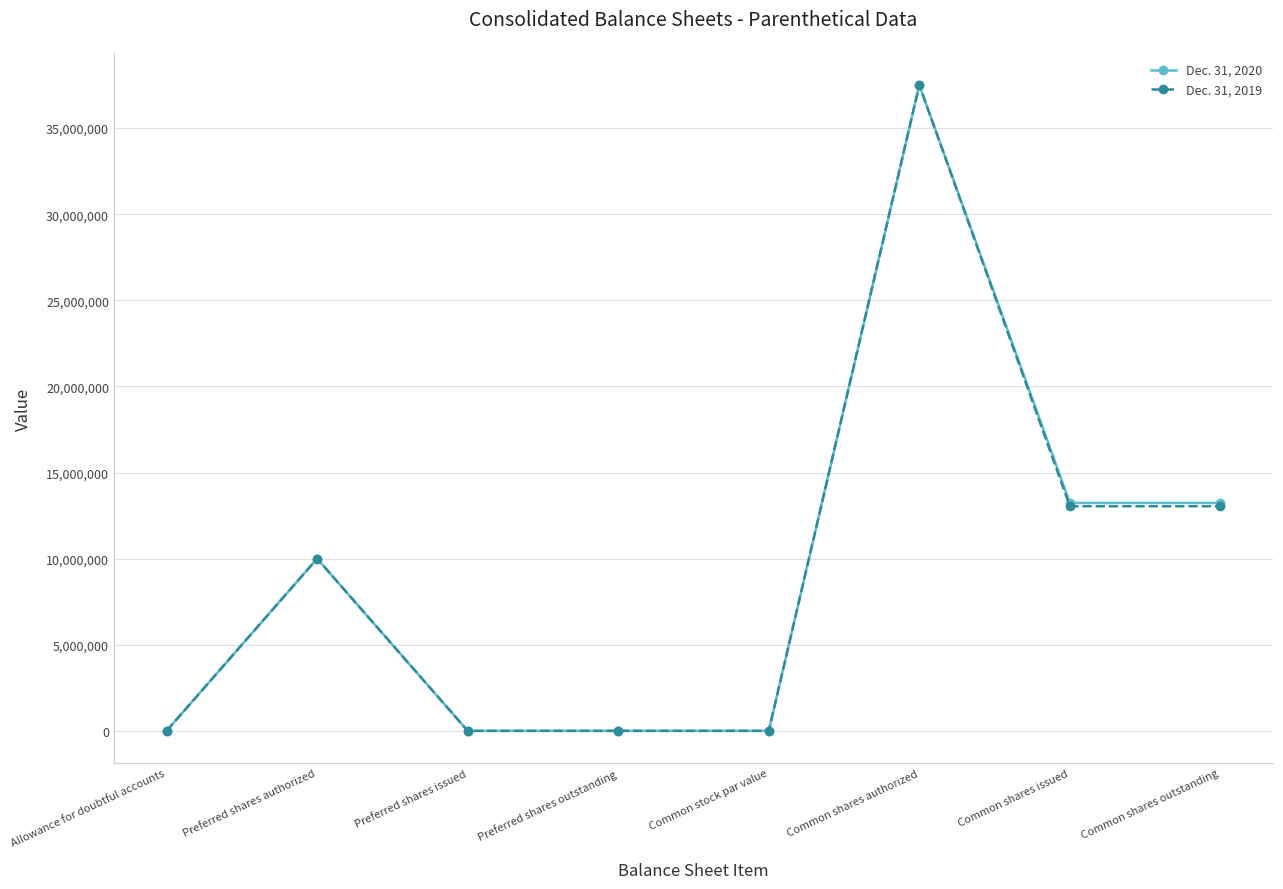

Which category has the highest value in the Dec. 31, 2020 series?

Common shares authorized